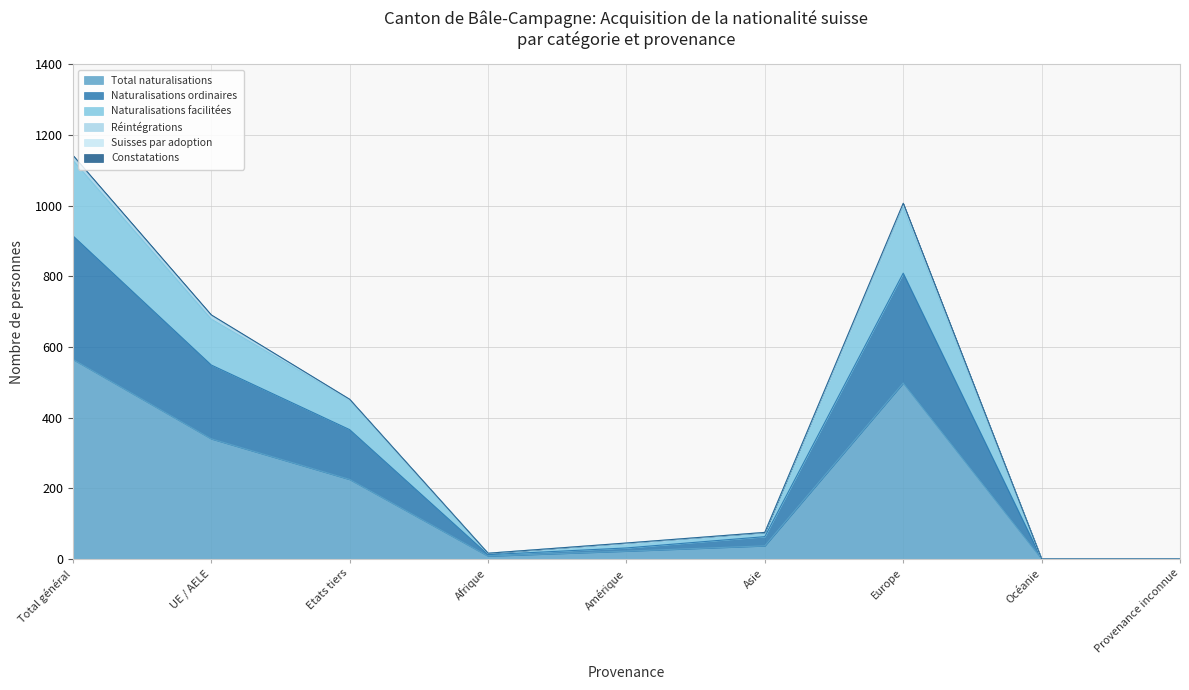

Does the chart display data point markers on the line(s)?

No